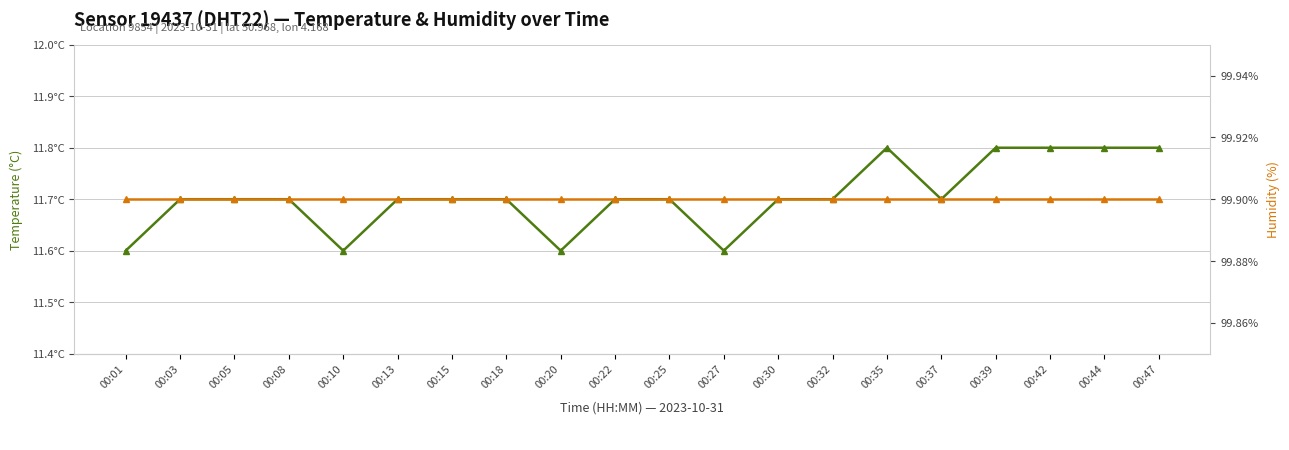

True or false: temperature and humidity intersect in this chart.

False